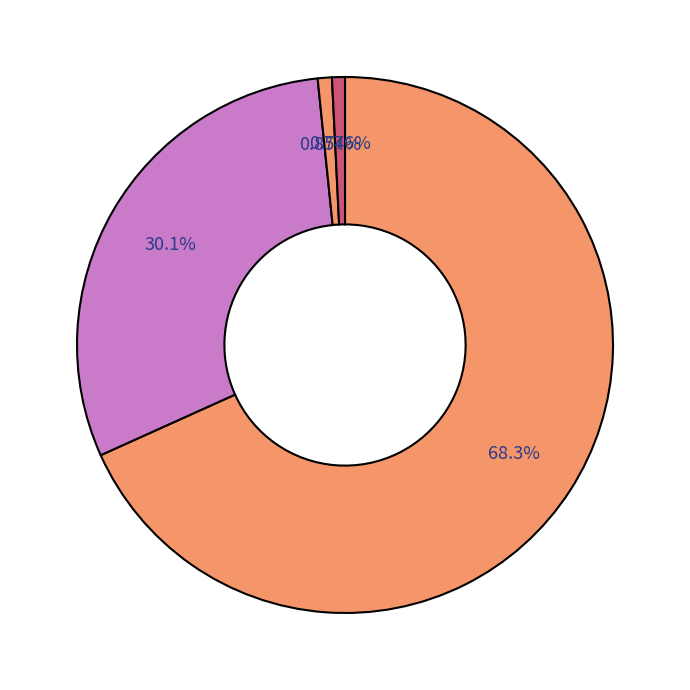

Does any single category account for the majority?

Yes